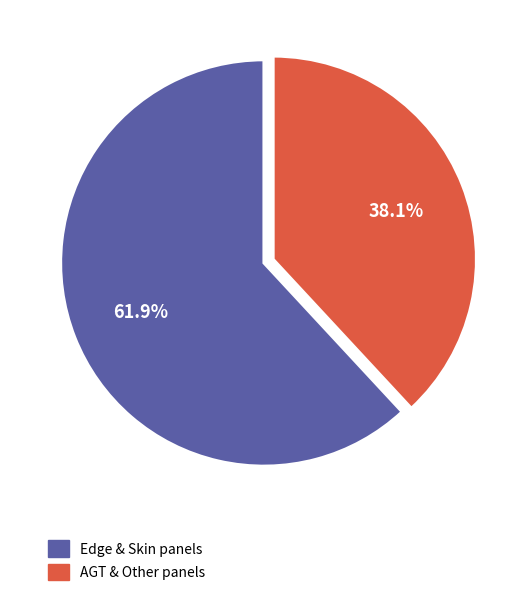

To the nearest percent, what is the average slice percentage?

50%